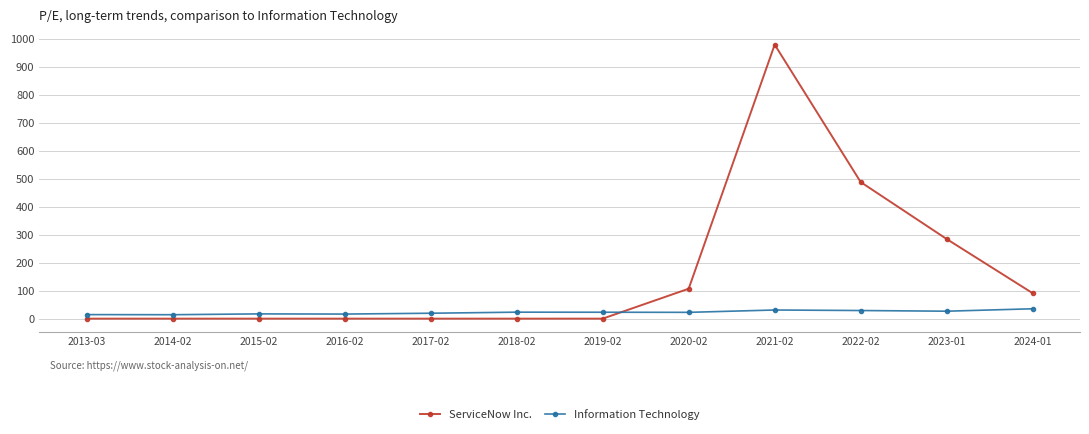

What is the label of the 5th point from the right?

2020-02